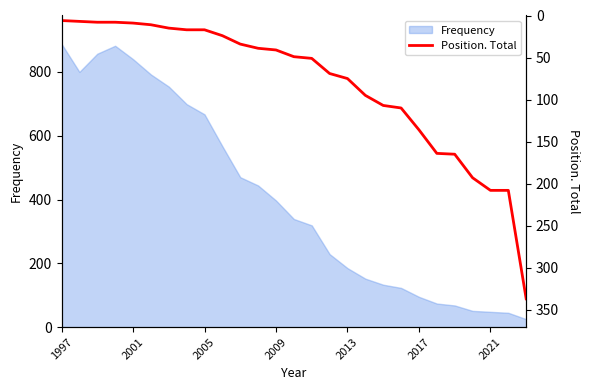

What is the minimum value shown in the chart?

6